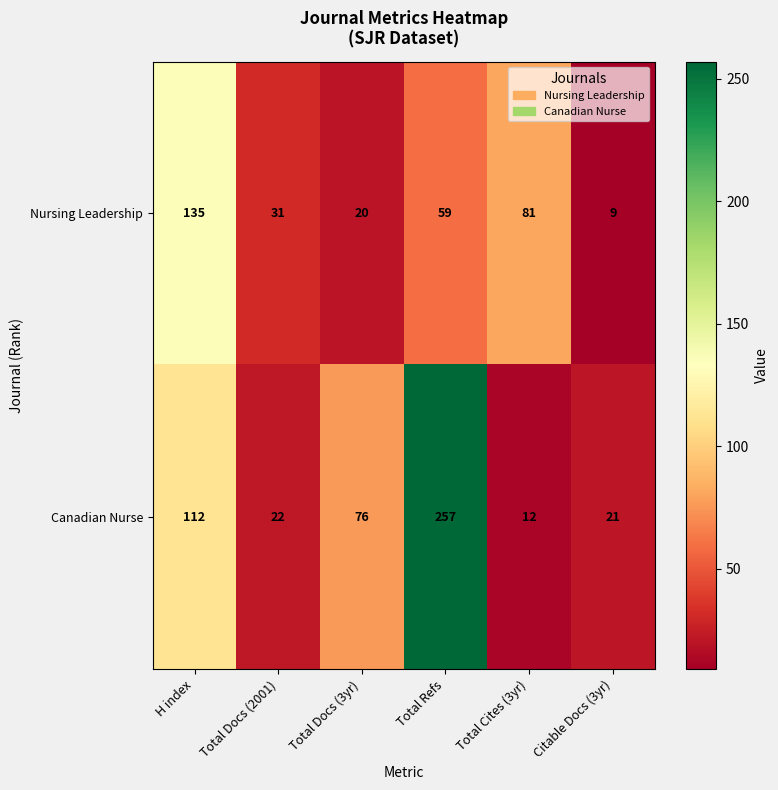

At which label does Nursing Leadership first exceed 59?

H index